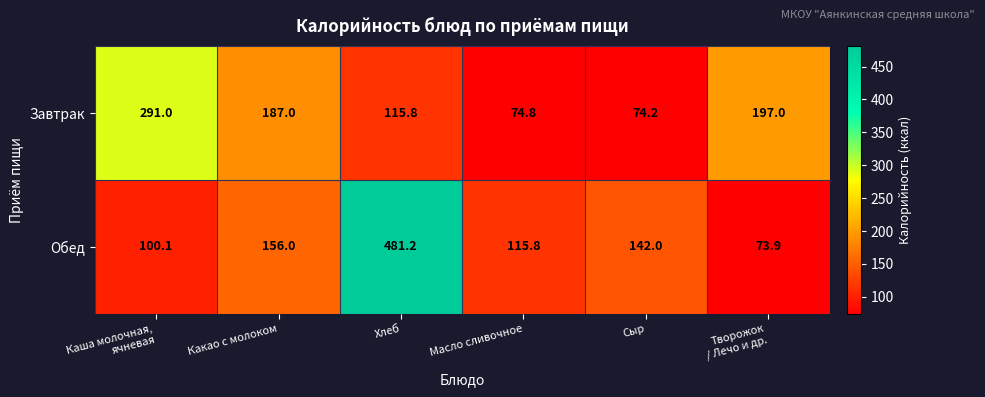

What is the difference between the second highest and minimum values in the Обед series?

82.1